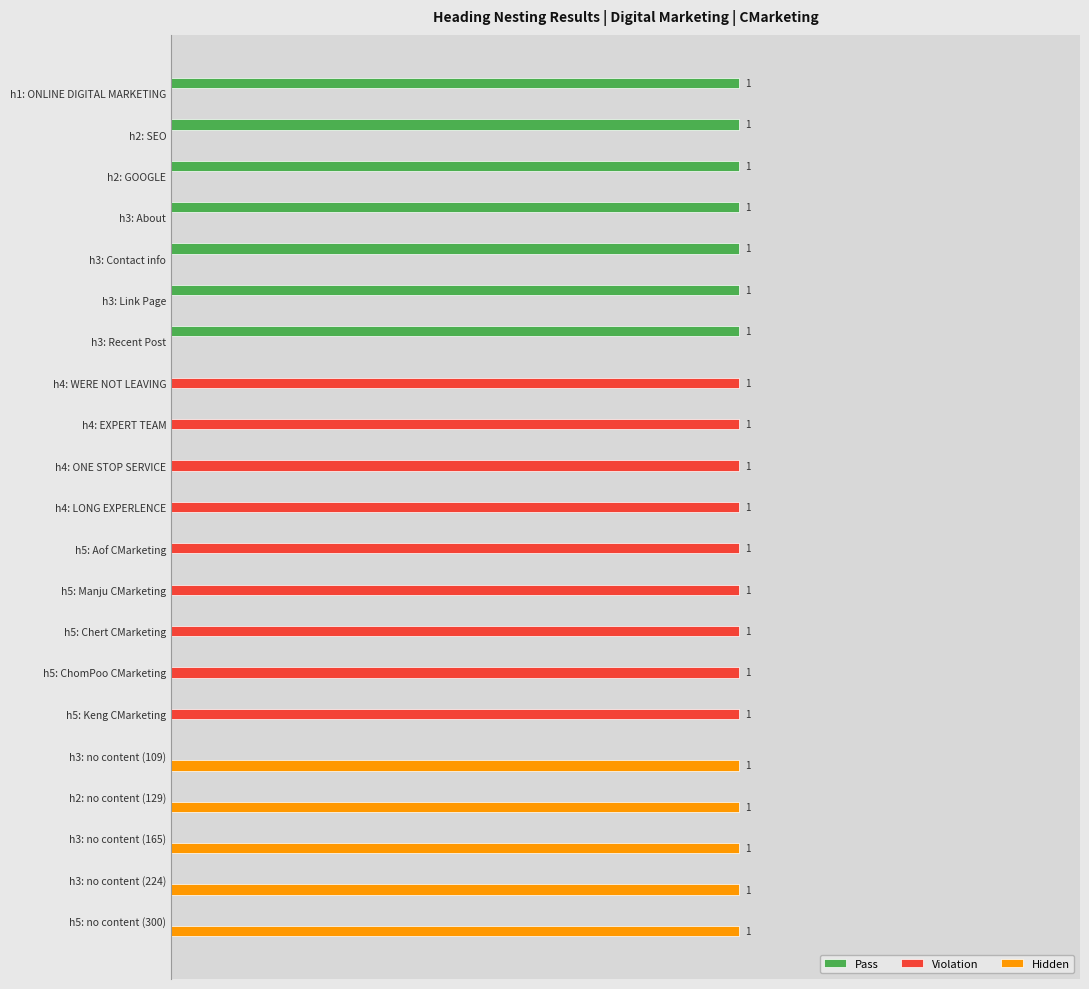

Which series has the largest range (max minus min)?

Pass